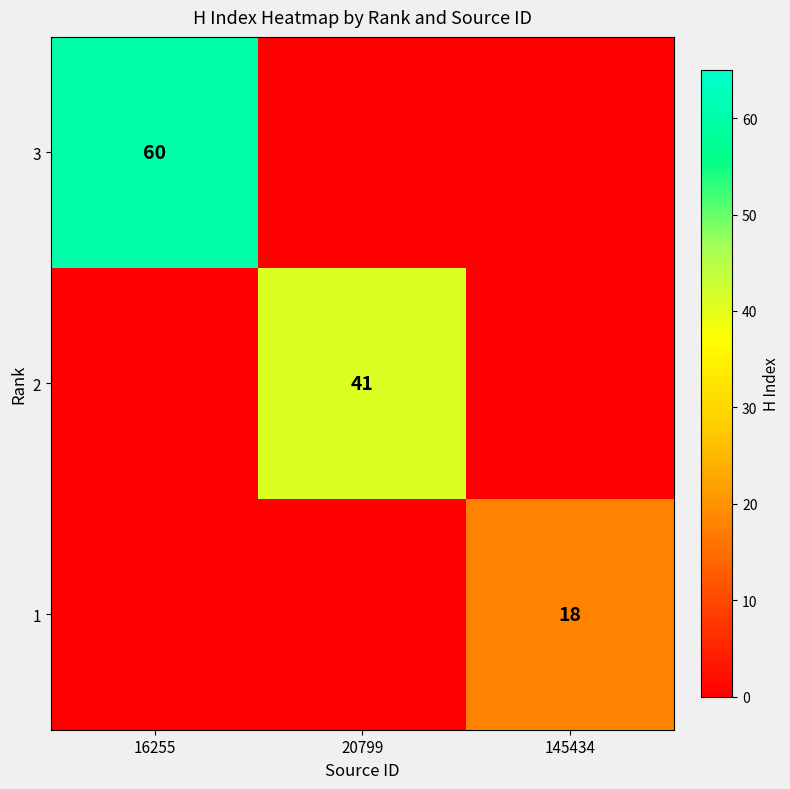

Is it true that 2 equals 41 at 20799?

True